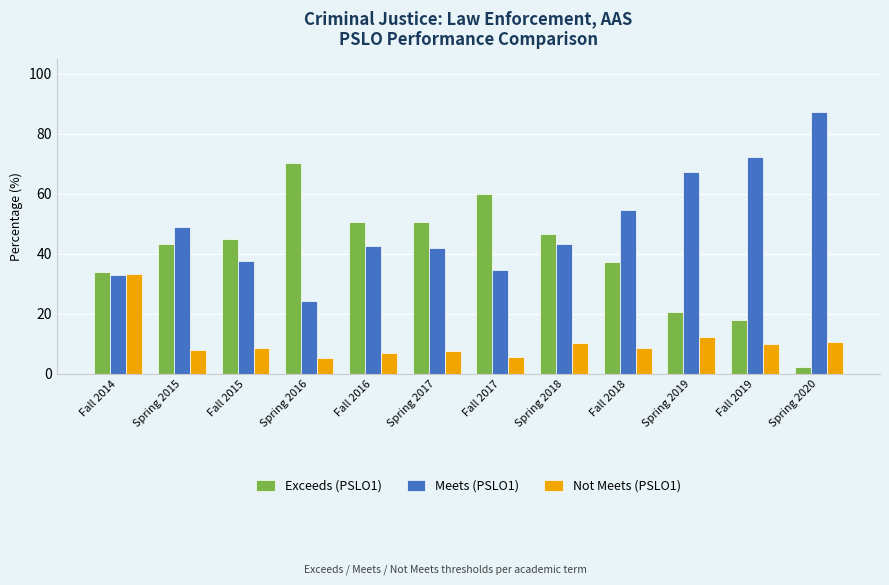

List the series in order of their overall mean, highest first.

Meets (PSLO1), Exceeds (PSLO1), Not Meets (PSLO1)